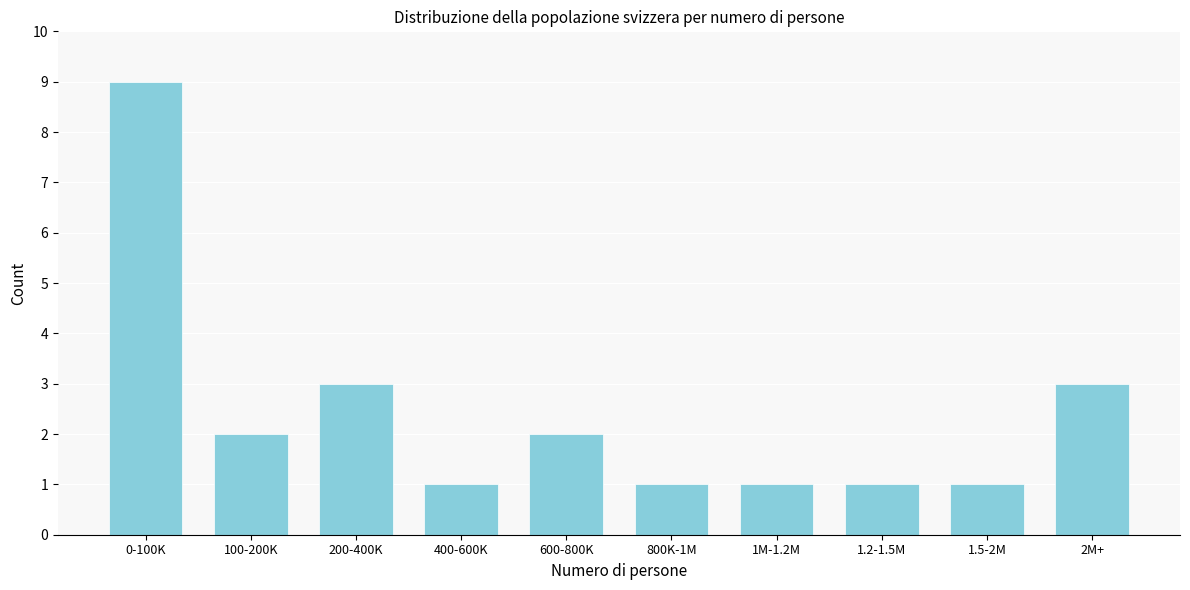

Reading left to right, transcribe all the data shown in this chart.

0-100K=9	100-200K=2	200-400K=3	400-600K=1	600-800K=2	800K-1M=1	1M-1.2M=1	1.2-1.5M=1	1.5-2M=1	2M+=3